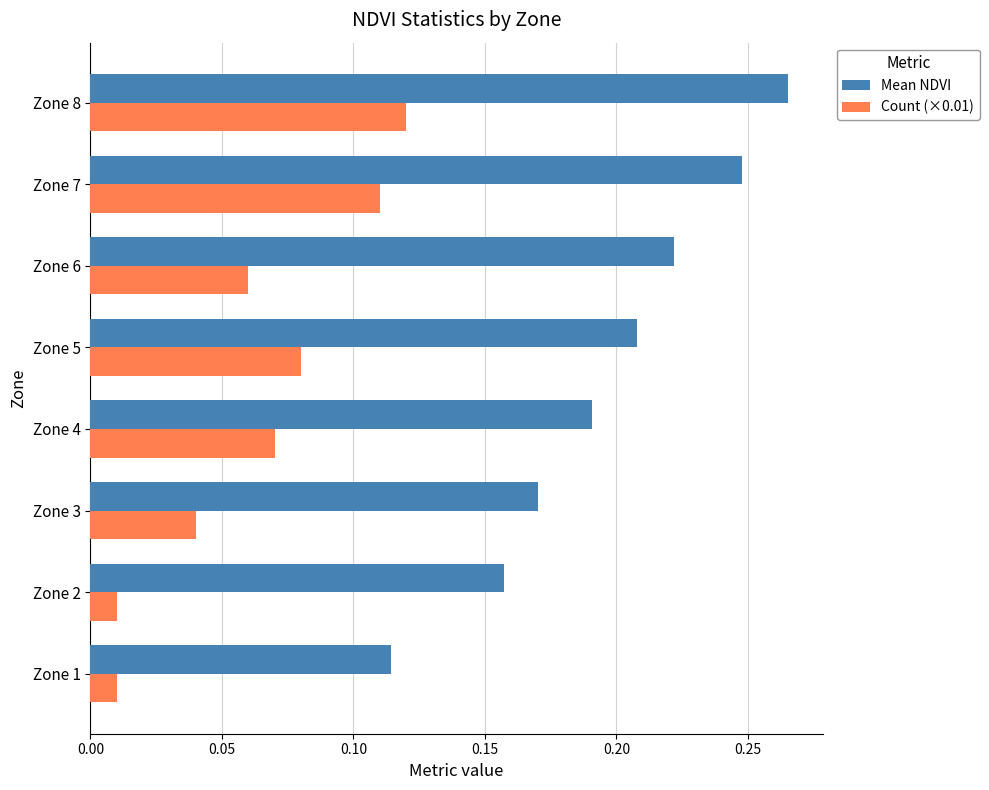

Count the Mean NDVI values in the range 0 to 1.

8